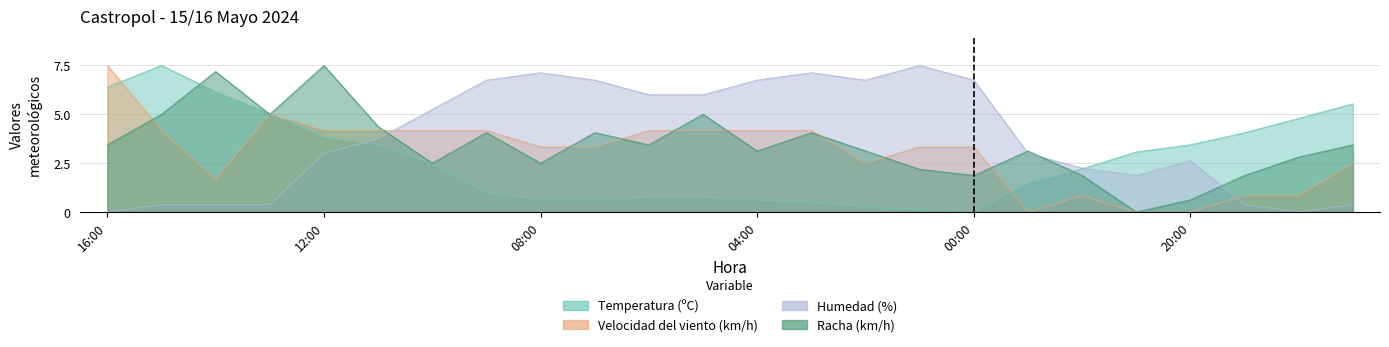

Is it true that Racha (km/h) equals 2.2 at 01:00?

True